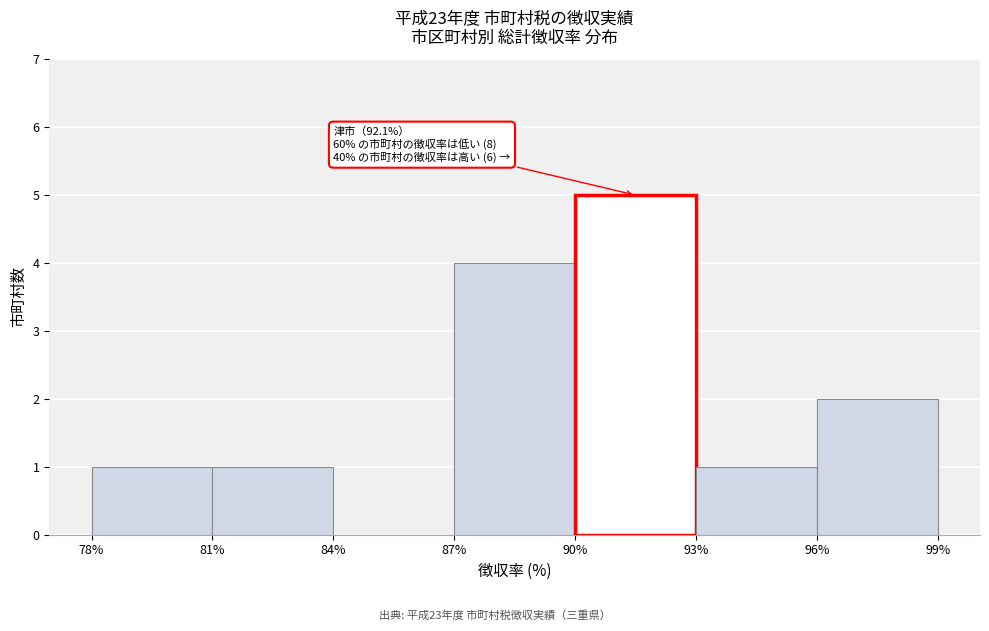

Which range on the x-axis has the tallest bar?

90% to 93%